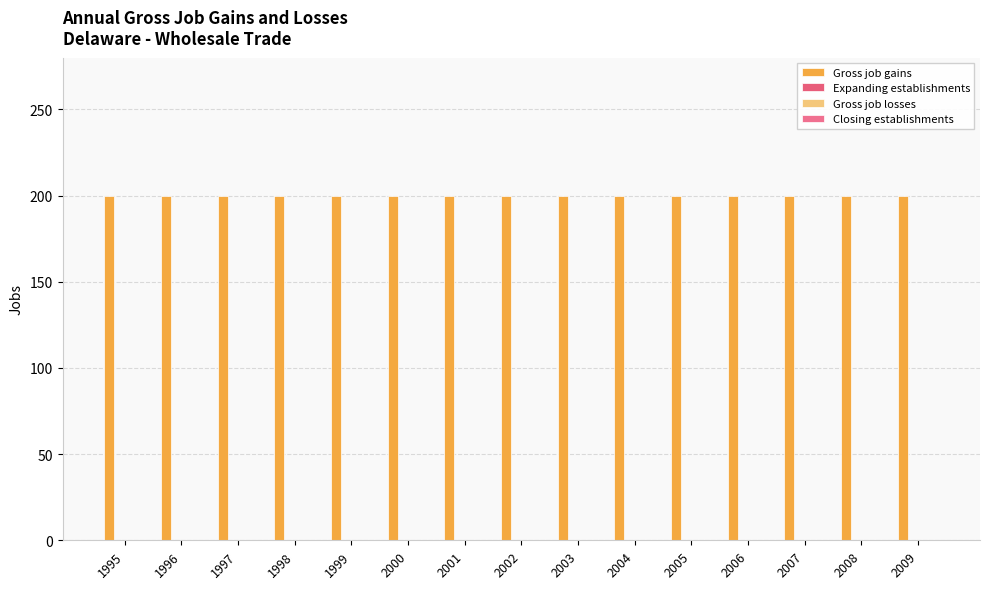

At which category is the sum across all series the highest?

1995